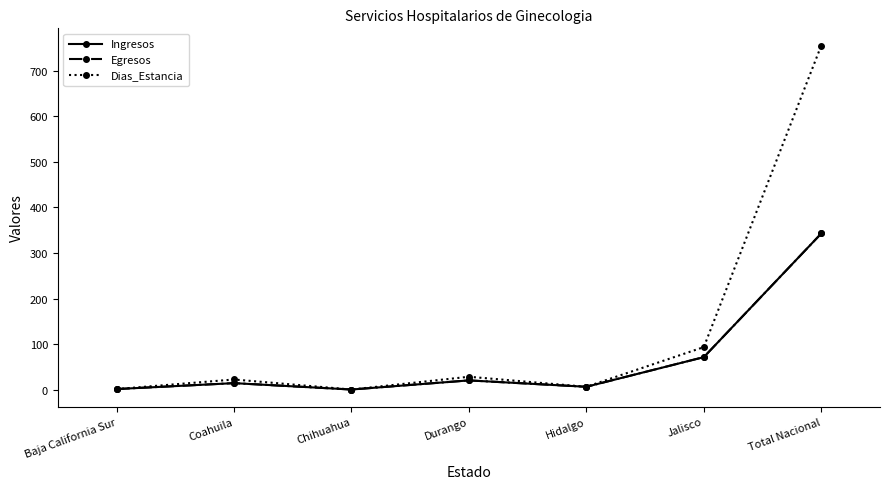

Does the chart have visible grid lines?

No